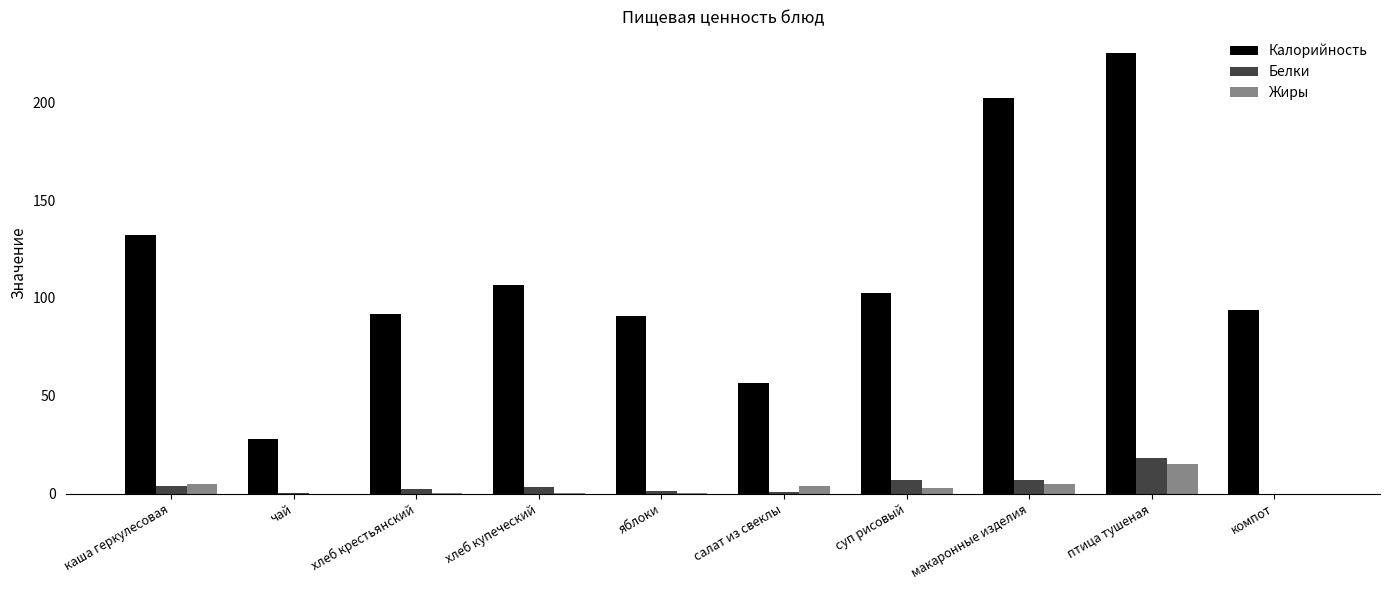

Which category has the highest value in the Калорийность series?

птица тушеная